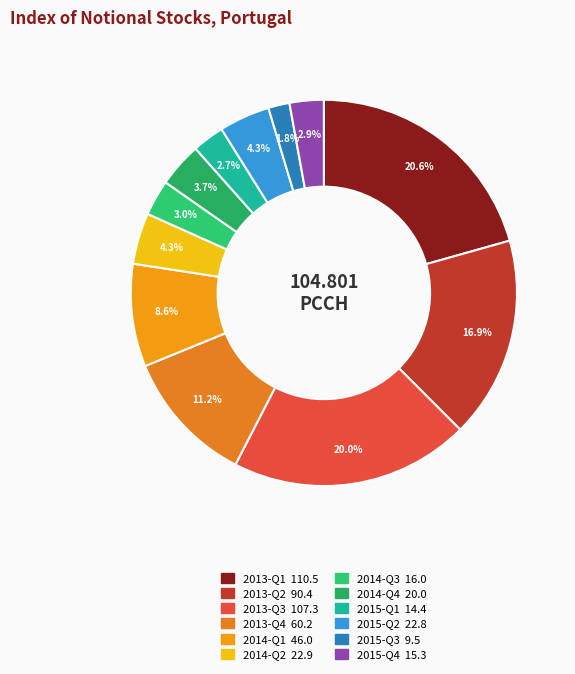

What is the change in value from 2014-Q1 to 2015-Q1?

-31.7